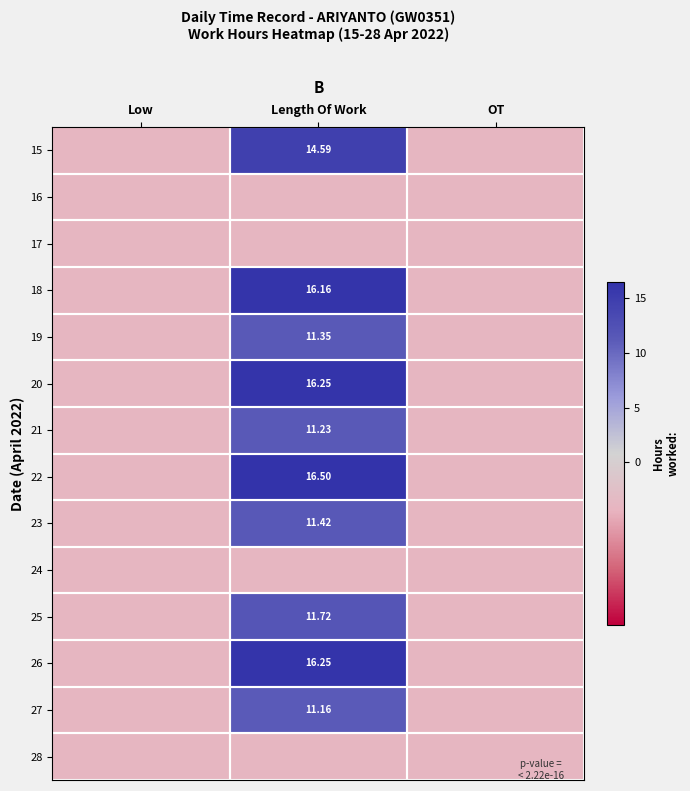

True or false: 24 has a value of -0.6 at Length Of Work.

False